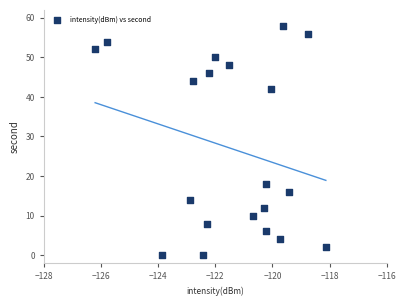

What Y value in the scatter plot is closest to 29?

18